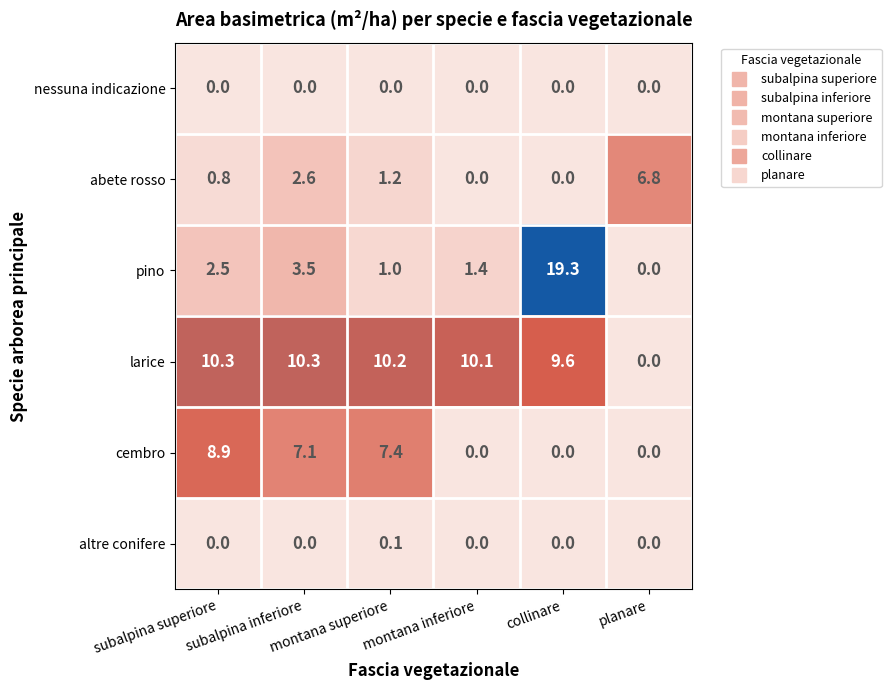

Rank the series at montana superiore from lowest to highest value.

nessuna indicazione, altre conifere, pino, abete rosso, cembro, larice